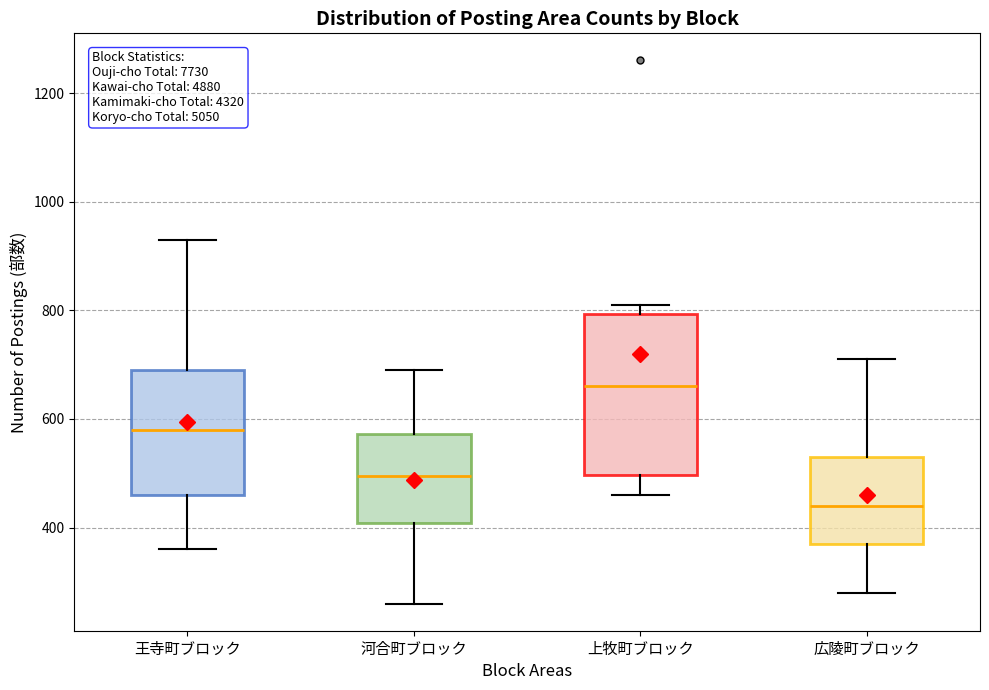

Which box is the tallest, from its lower edge to its upper edge?

上牧町ブロック